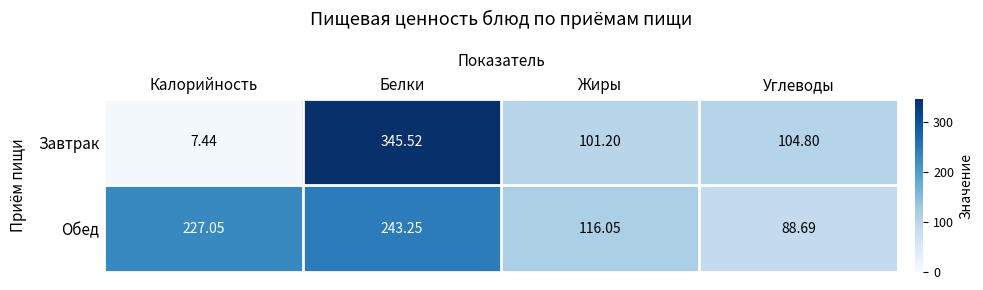

Which label corresponds to the largest value in the chart?

Белки